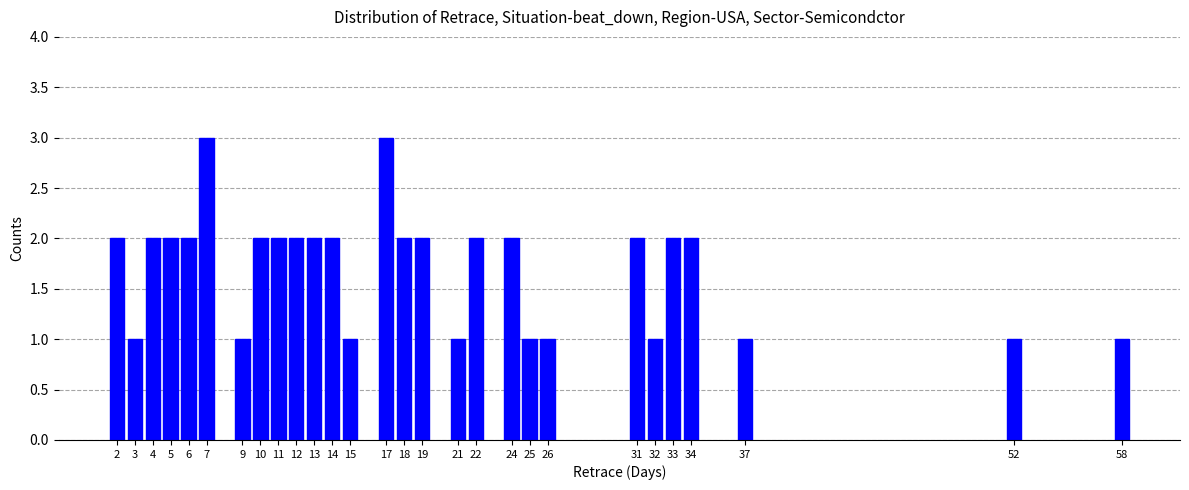

Reading left to right, list all the values displayed in this chart.

2=2	3=1	4=2	5=2	6=2	7=3	9=1	10=2	11=2	12=2	13=2	14=2	15=1	17=3	18=2	19=2	21=1	22=2	24=2	25=1	26=1	31=2	32=1	33=2	34=2	37=1	52=1	58=1